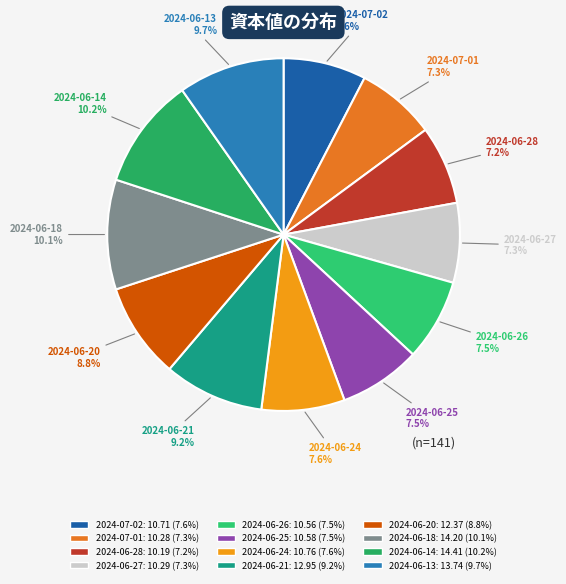

Combined, do 2024-07-02 and 2024-06-20 account for over 50%?

No